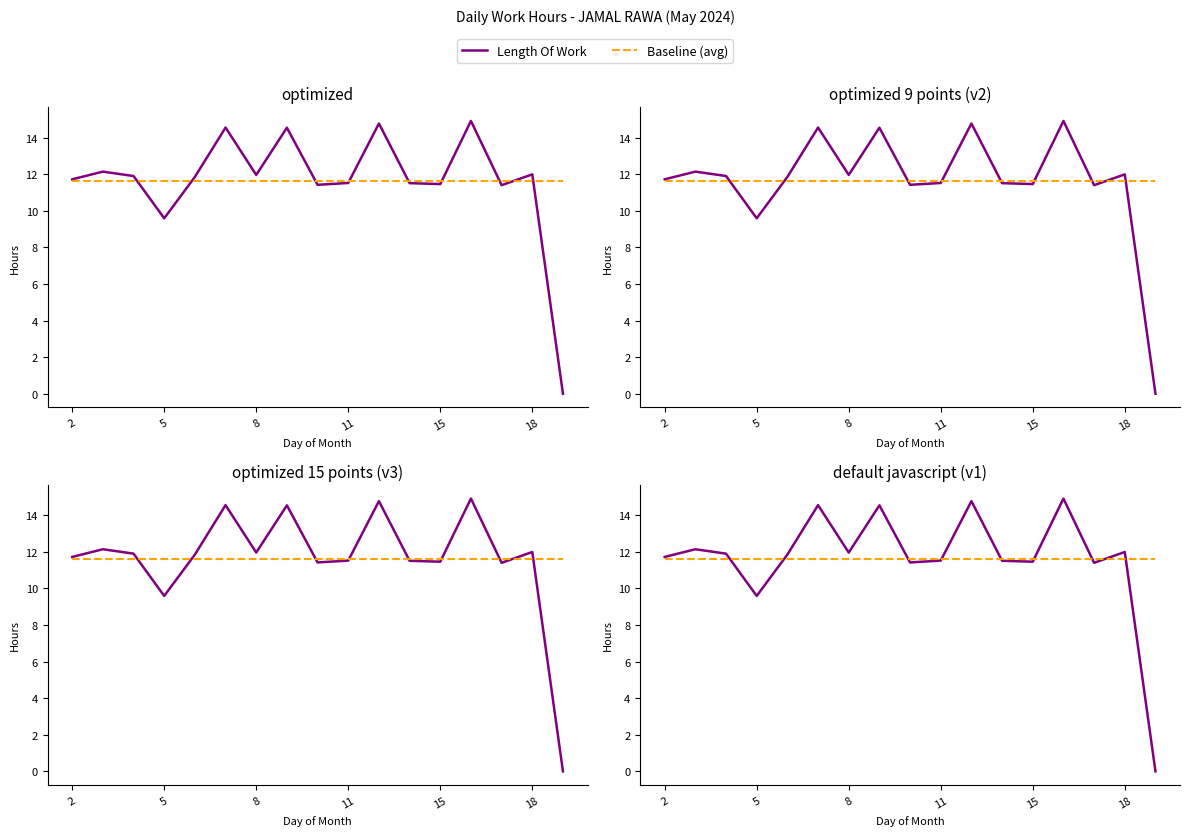

After their last crossing, which series has the higher values: Length Of Work or Baseline (avg)?

Baseline (avg)